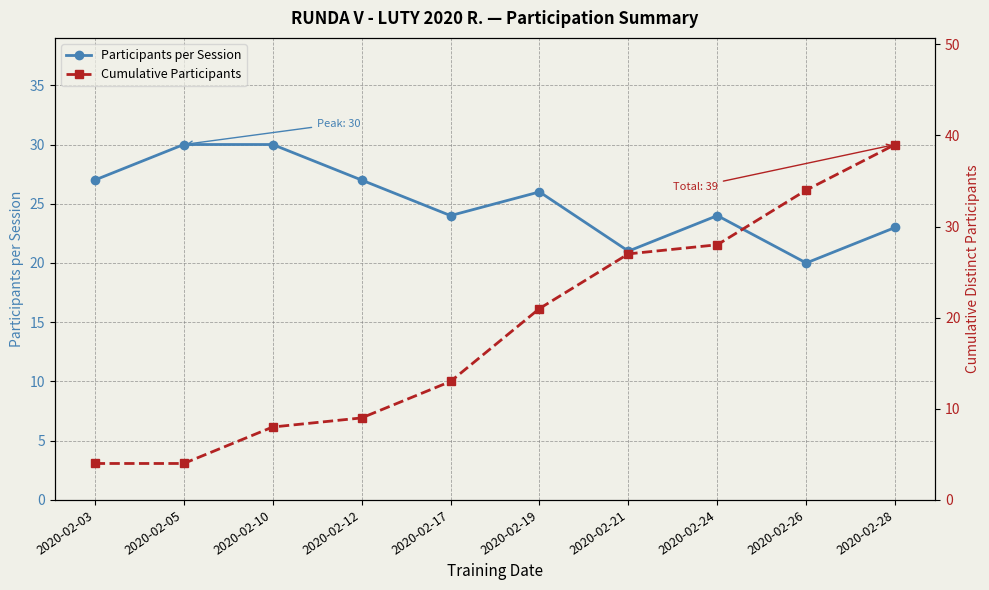

Rank the series at 2020-02-03 from highest to lowest value.

Participants per Session, Cumulative Participants